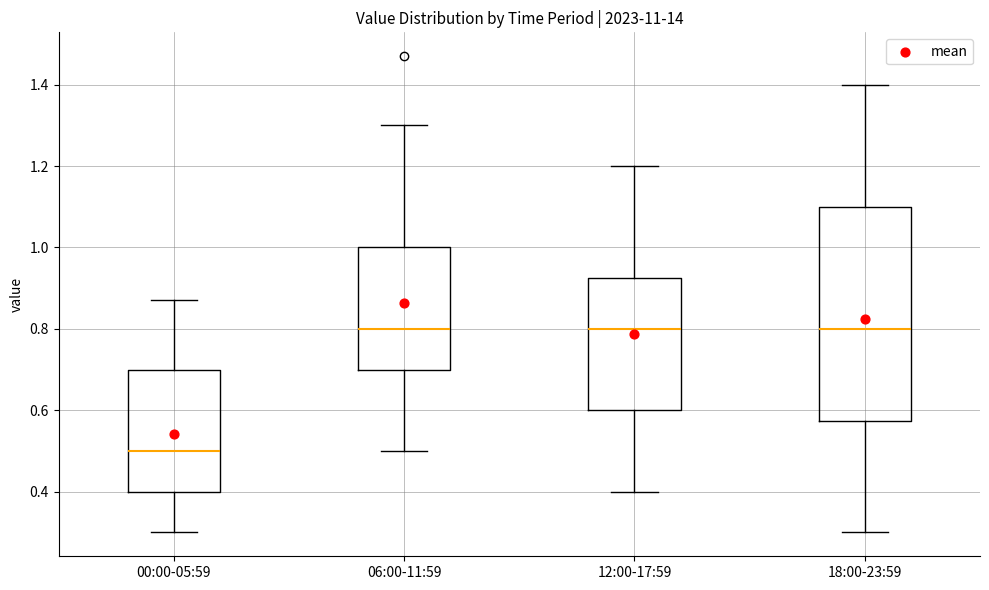

Reading left to right, read every box against the y-axis: the position of its median line, the range the box covers, and the ends of its whiskers. The values are not printed on the chart, so give them approximately, as read against the axis.

00:00-05:59: median 0.50, box 0.40 to 0.70, whiskers 0.30 to 0.88
06:00-11:59: median 0.80, box 0.70 to 1.00, whiskers 0.50 to 1.30
12:00-17:59: median 0.80, box 0.60 to 0.92, whiskers 0.40 to 1.20
18:00-23:59: median 0.80, box 0.58 to 1.10, whiskers 0.30 to 1.40